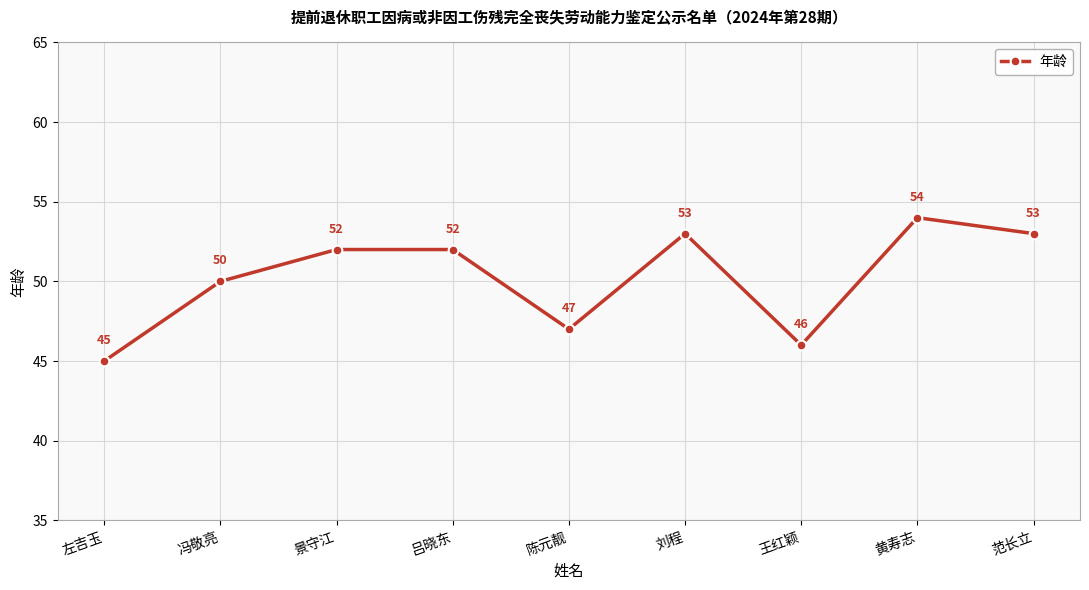

True or false: the data shows 35 at 范长立.

False